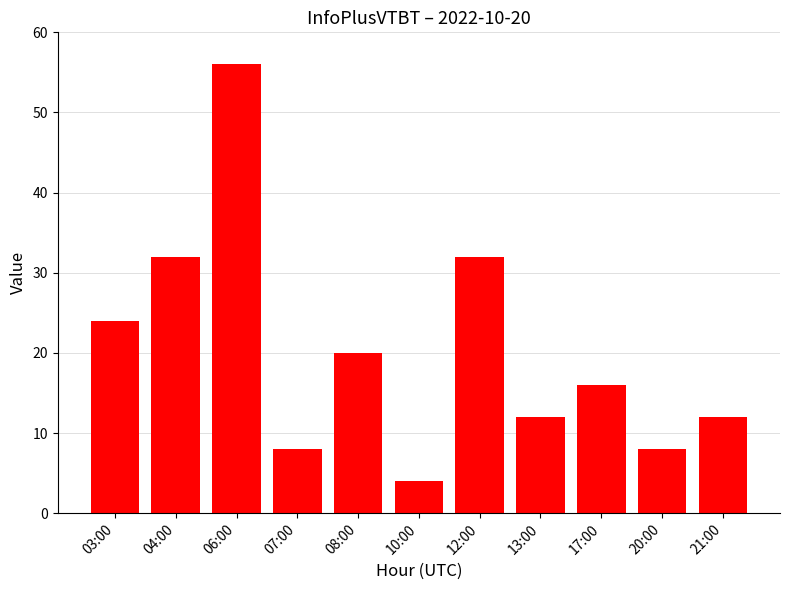

True or false: the data shows 11 at 08:00.

False